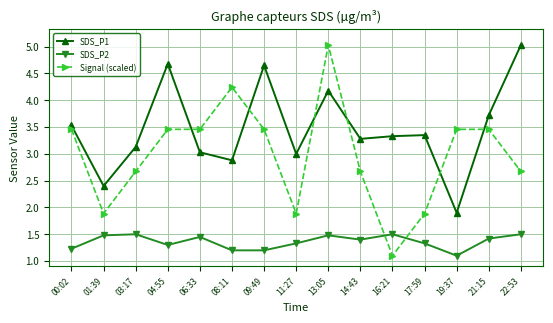

What is the average value of the Signal (scaled) series?

3.0